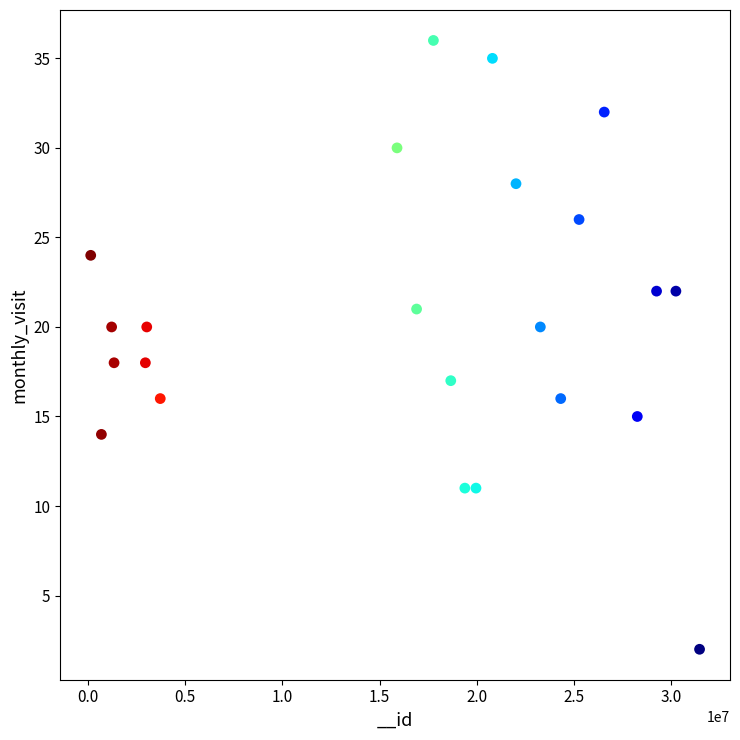

What is the range of Y values (max minus min)?

34